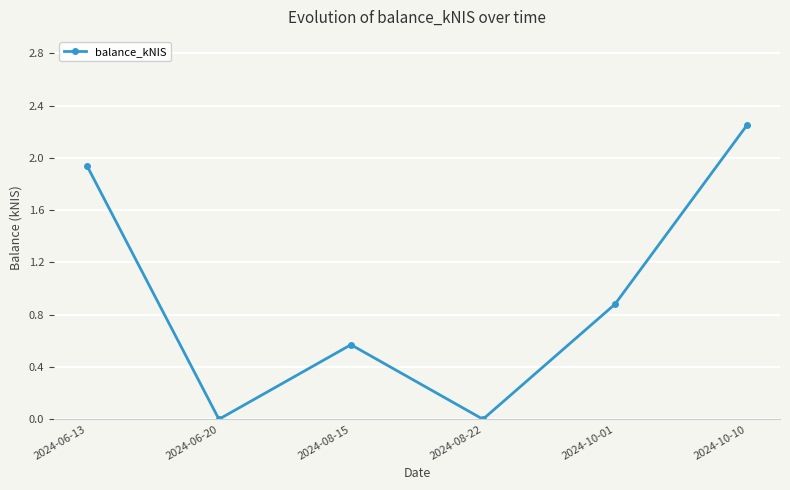

True or false: there are more than 0 points higher than both neighbors.

True